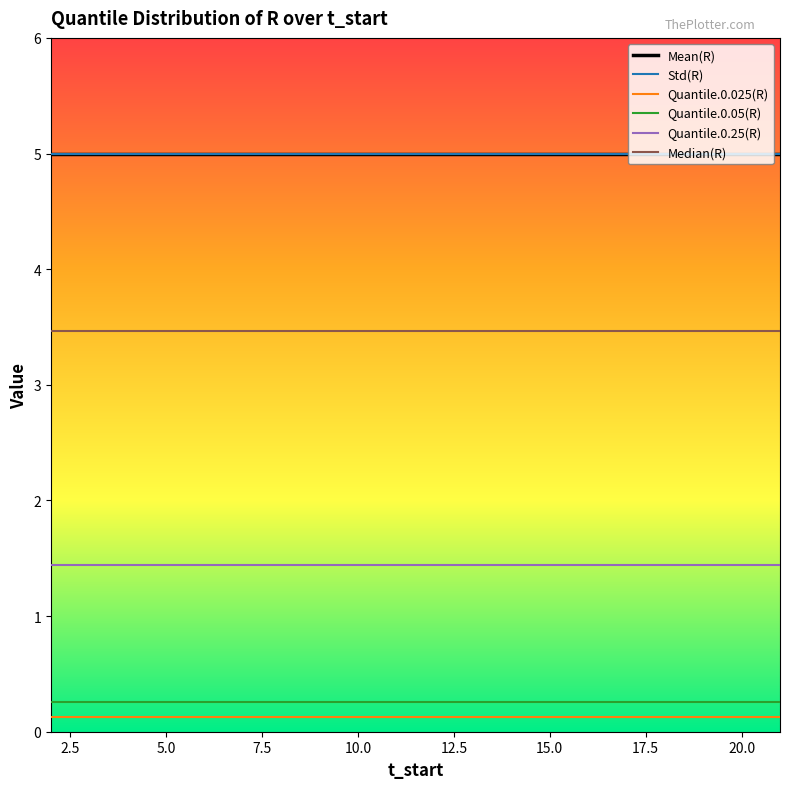

True or false: Median(R) and Quantile.0.25(R) cross at least once.

False